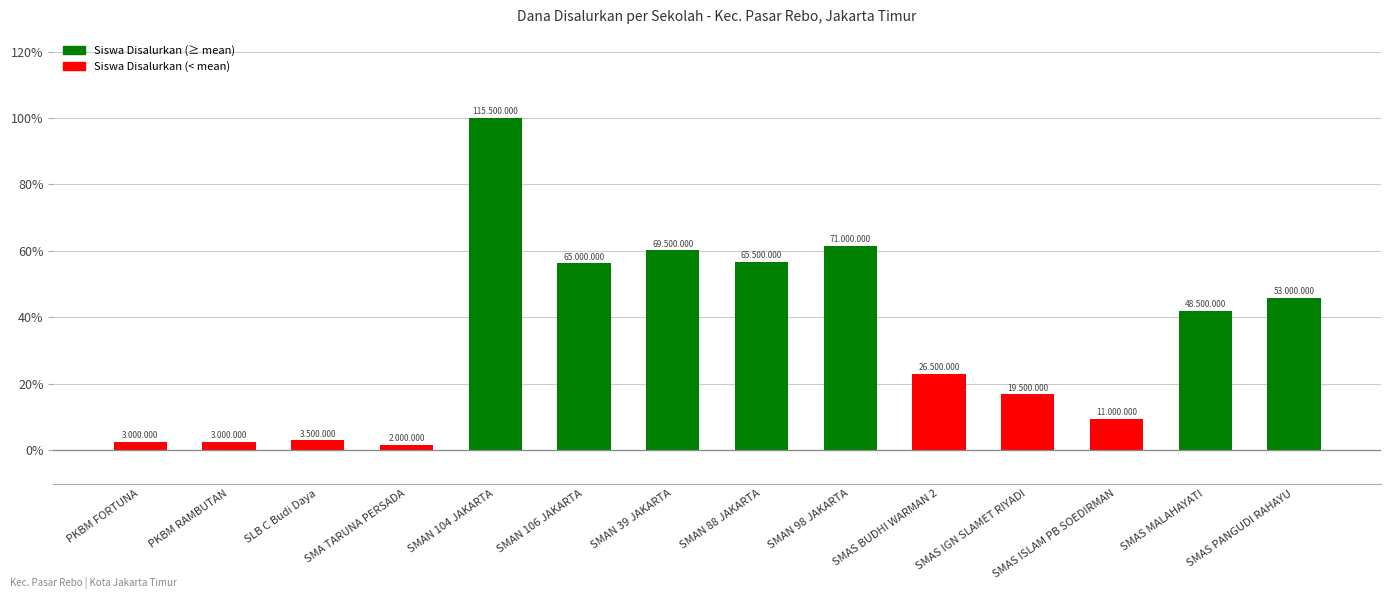

The chart shows a value of 2.6 at PKBM RAMBUTAN. True or false?

True